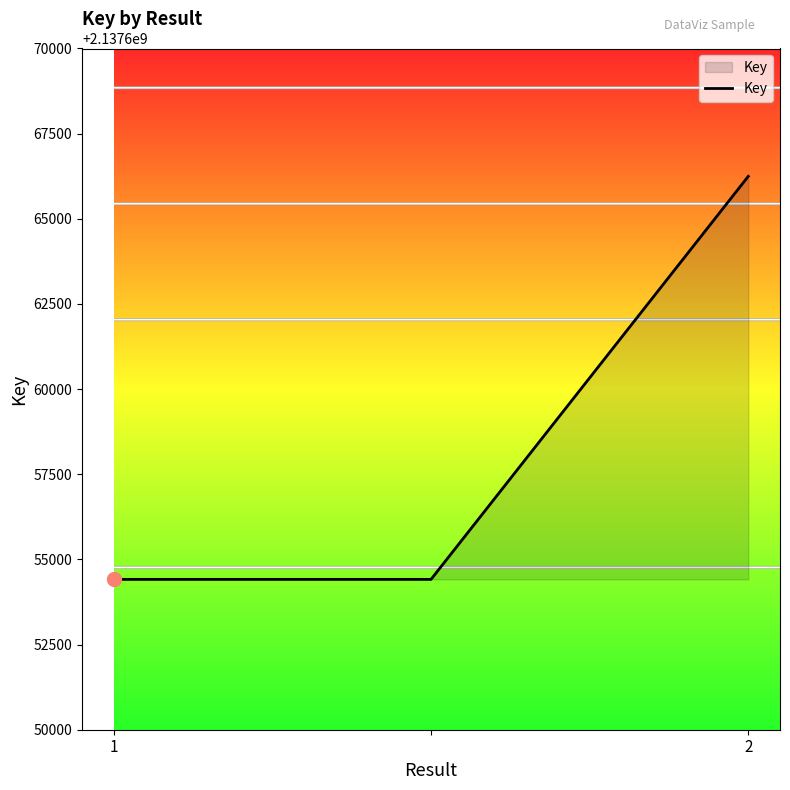

How many categories are shown in the chart?

3